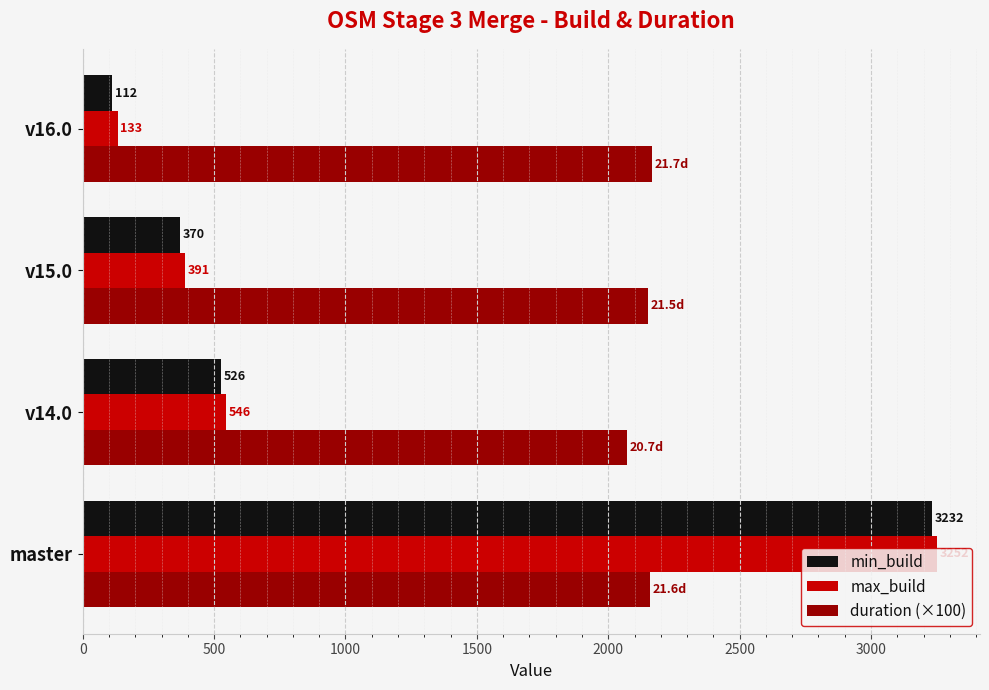

At v15.0, list the series in order from smallest to largest.

min_build, max_build, duration (×100)